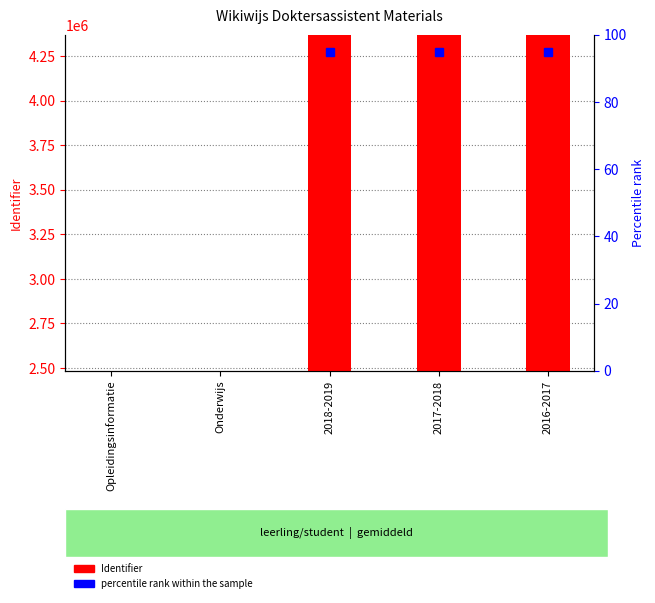

Which label corresponds to the largest value in the chart?

2018-2019